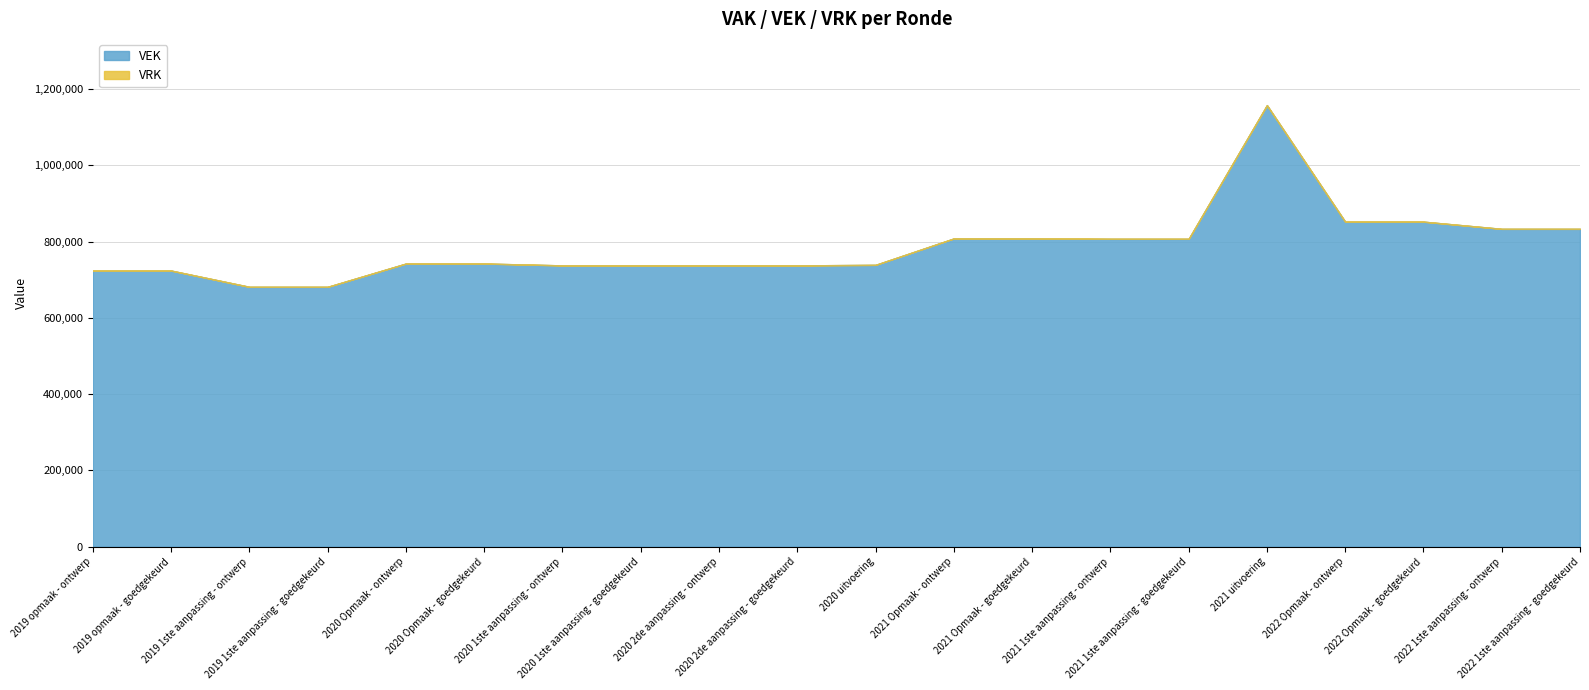

What is the greatest value displayed?

1158015